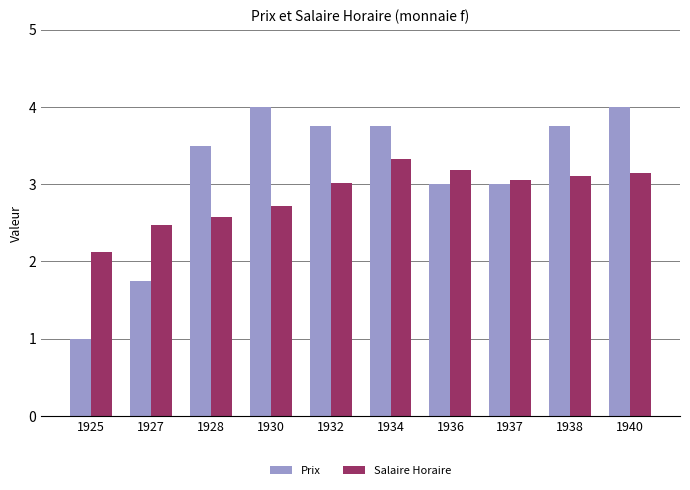

At how many categories does at least one series exceed 3?

8